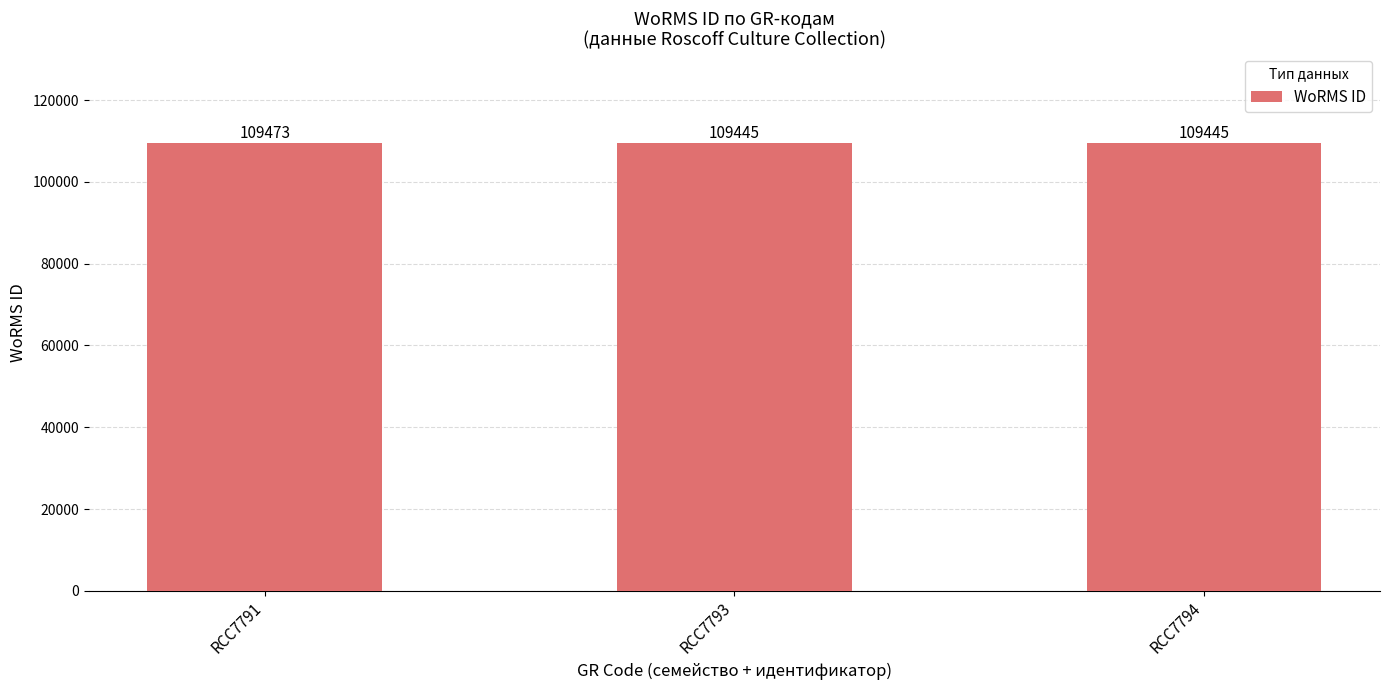

What is the value of the 2nd bar from the left?

109445